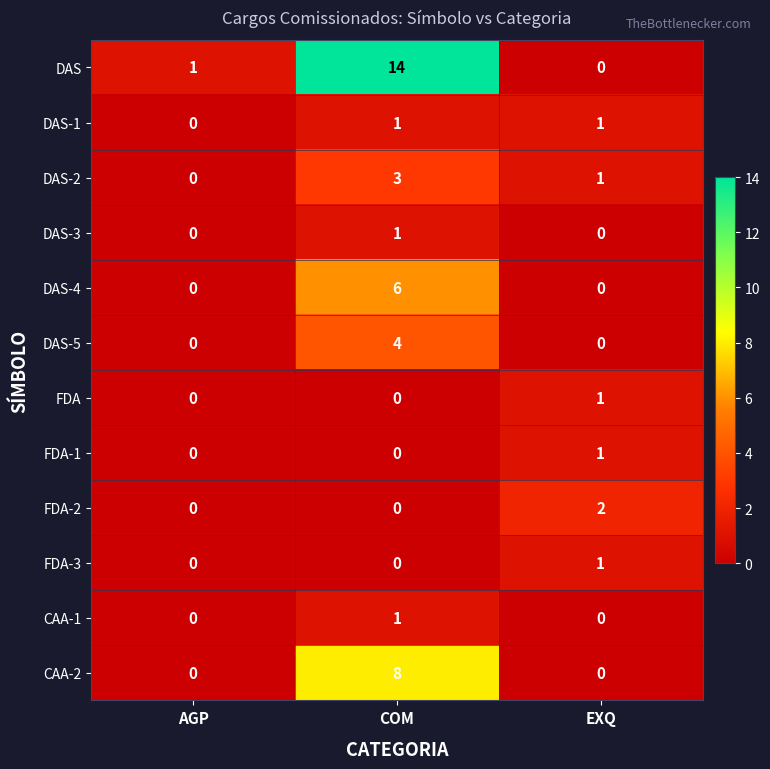

What is the sum of all DAS-2 values?

4